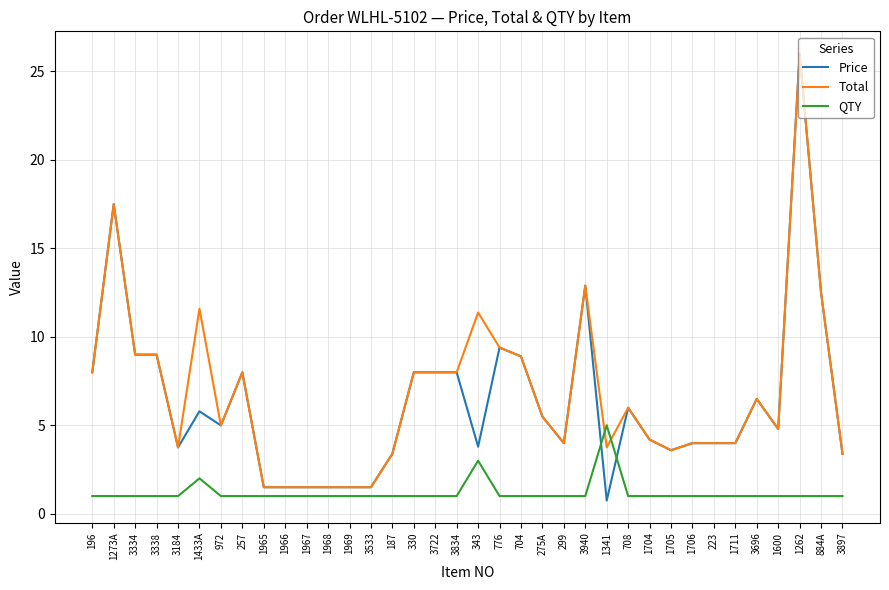

What is the sum of the QTY values at 1967 and 1262?

2.0